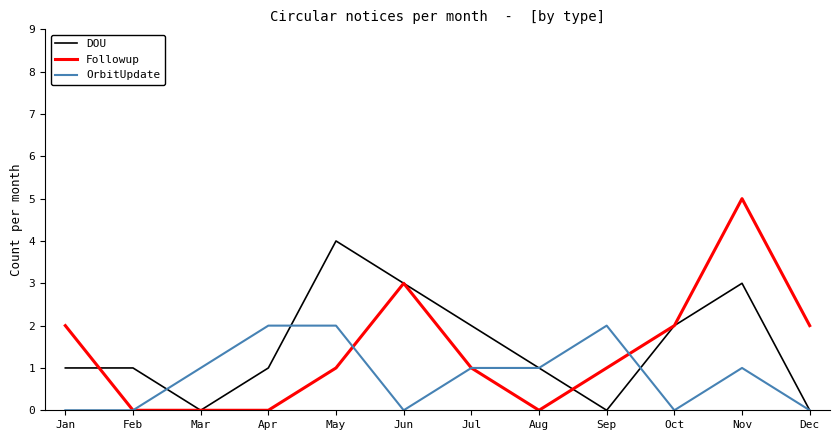

Rank the series by their maximum value, from highest to lowest.

Followup, DOU, OrbitUpdate